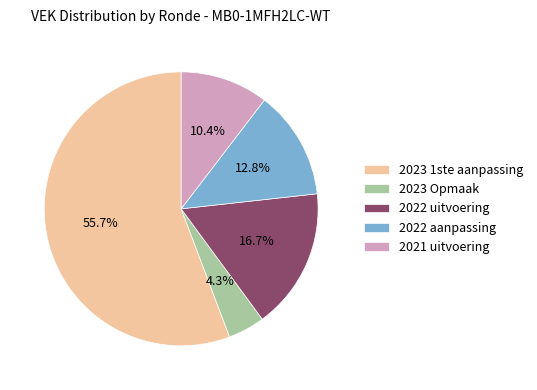

Does any single category account for the majority?

Yes